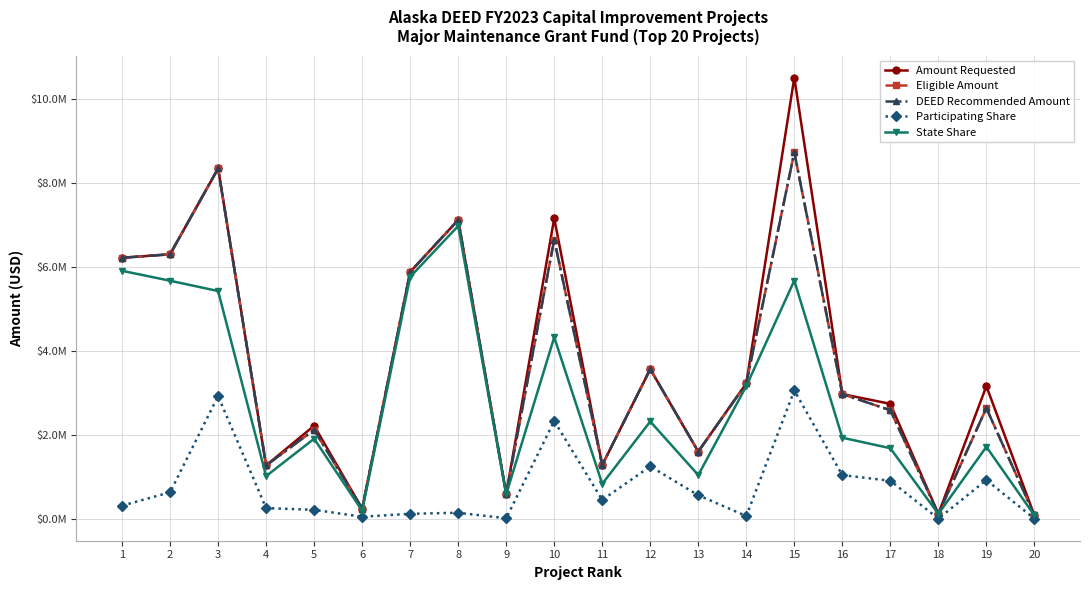

What is the difference between the second highest and second lowest values in the State Share series?

5790331